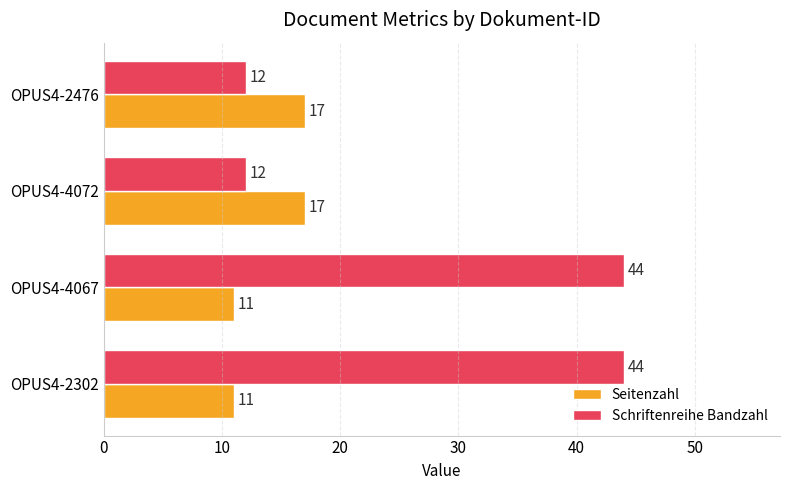

What is the difference between the second highest and second lowest values in the Schriftenreihe Bandzahl series?

32